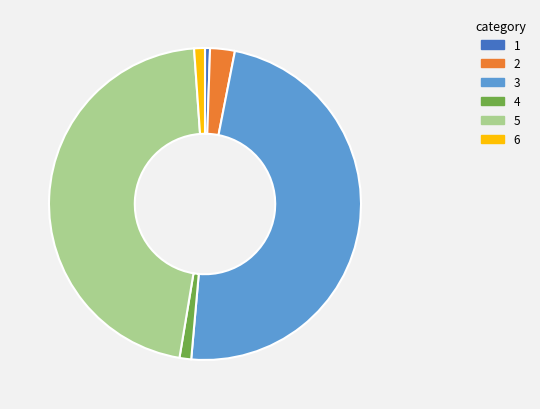

Is there any slice that represents more than half of the pie?

No